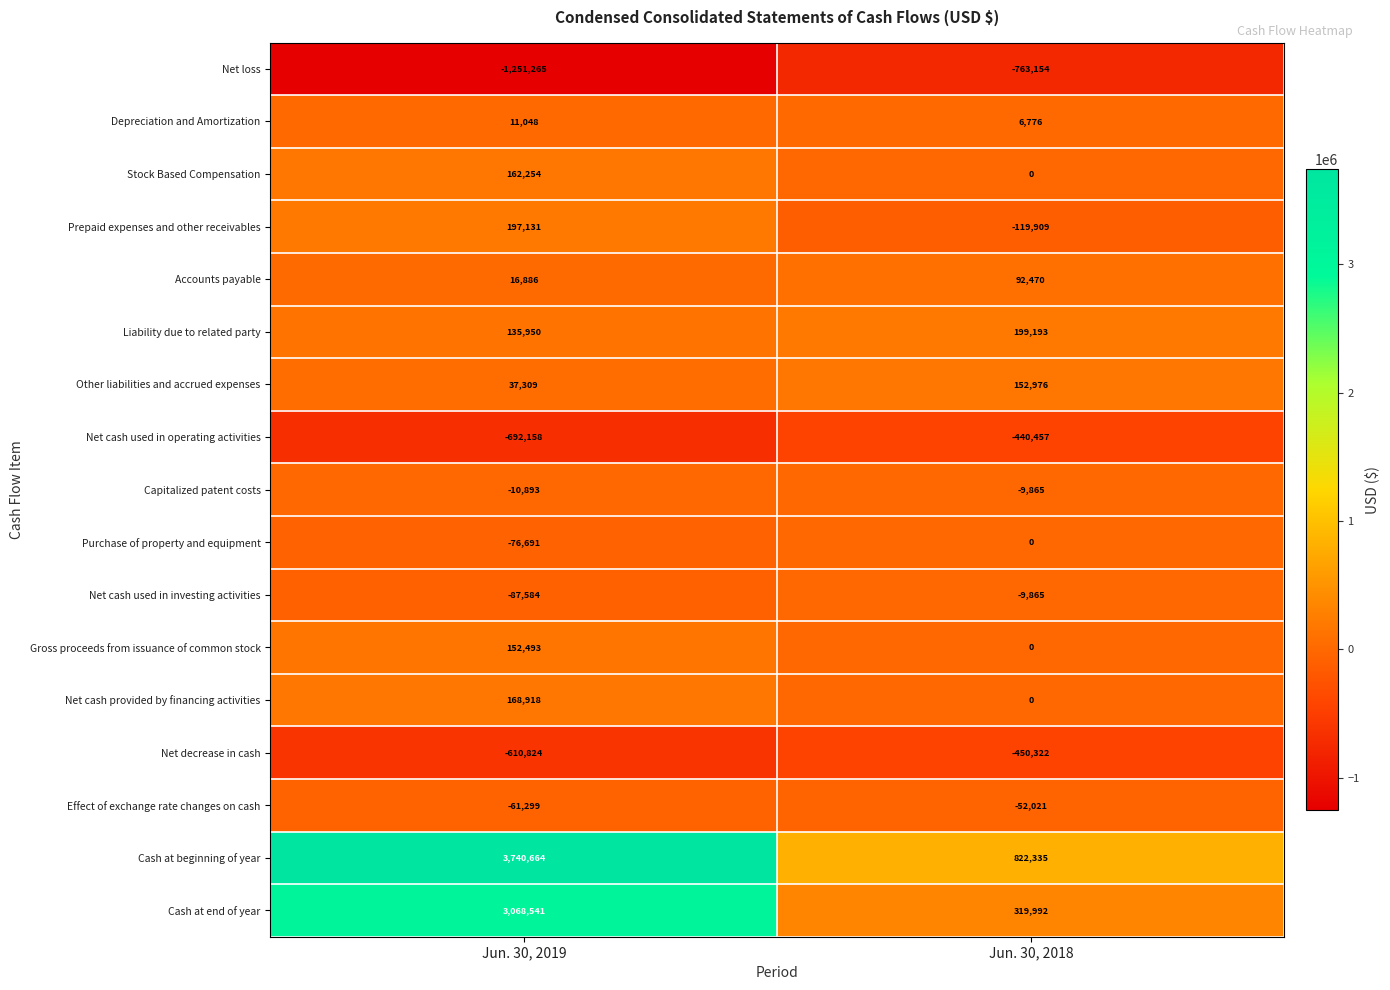

What is the total value across all series at Jun. 30, 2018?

-251851